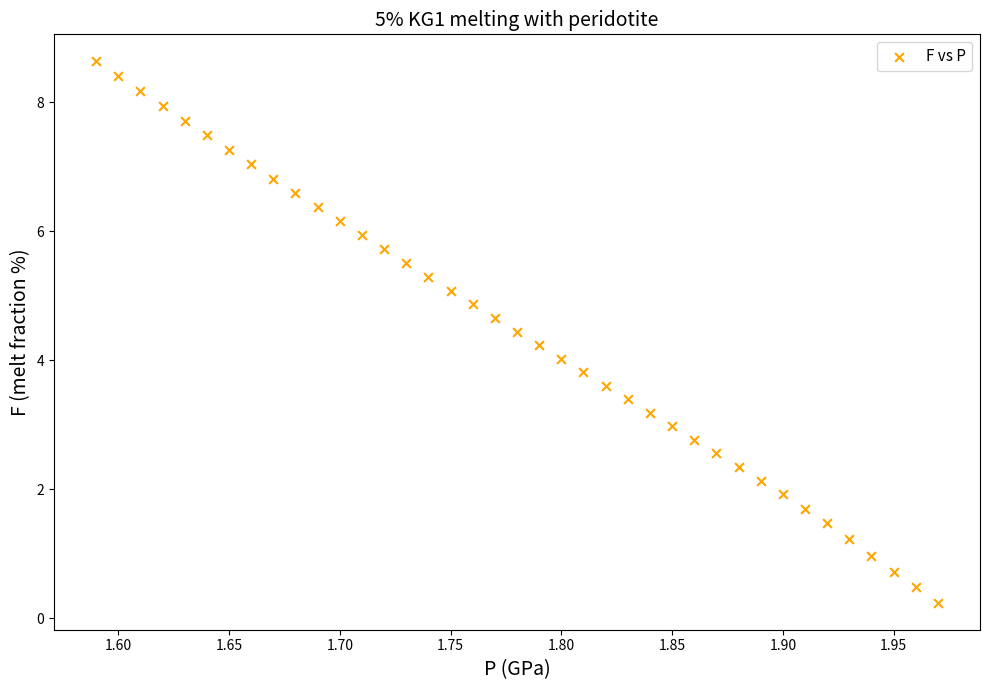

What is the range of X values (max minus min)?

0.4